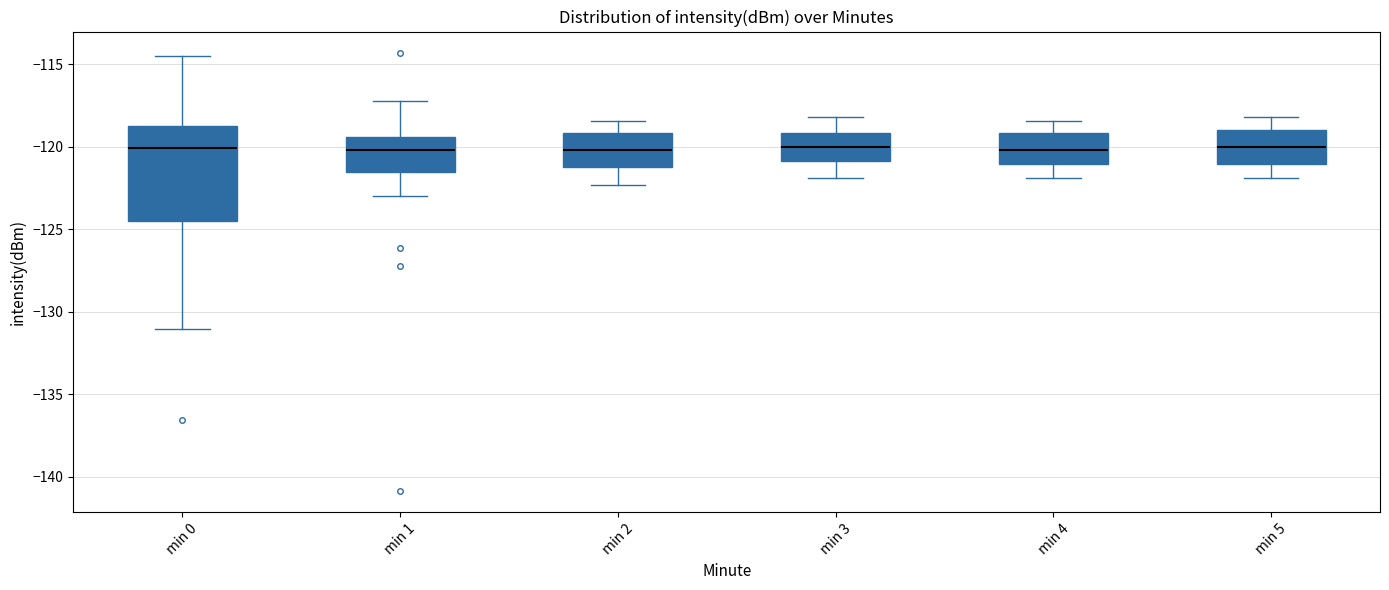

Which box is the tallest, from its lower edge to its upper edge?

min 0